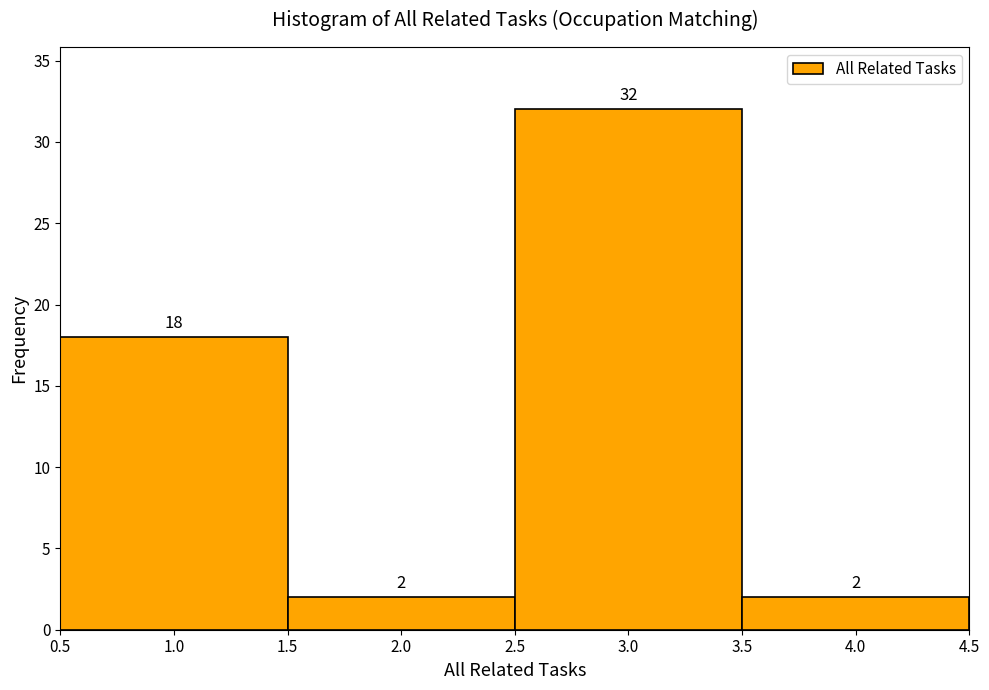

Which range on the x-axis has the tallest bar?

2.5 to 3.5